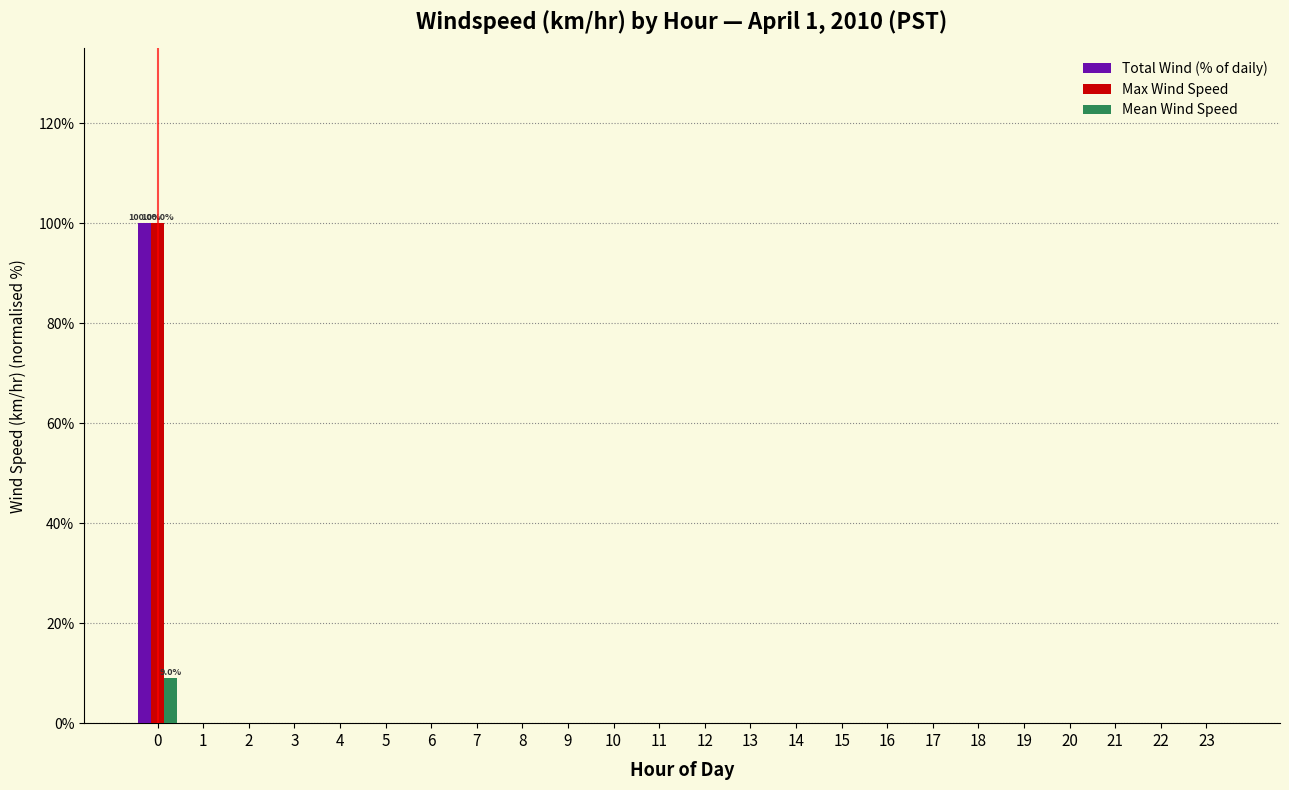

Is it true that Mean Wind Speed equals 0 at 20?

True